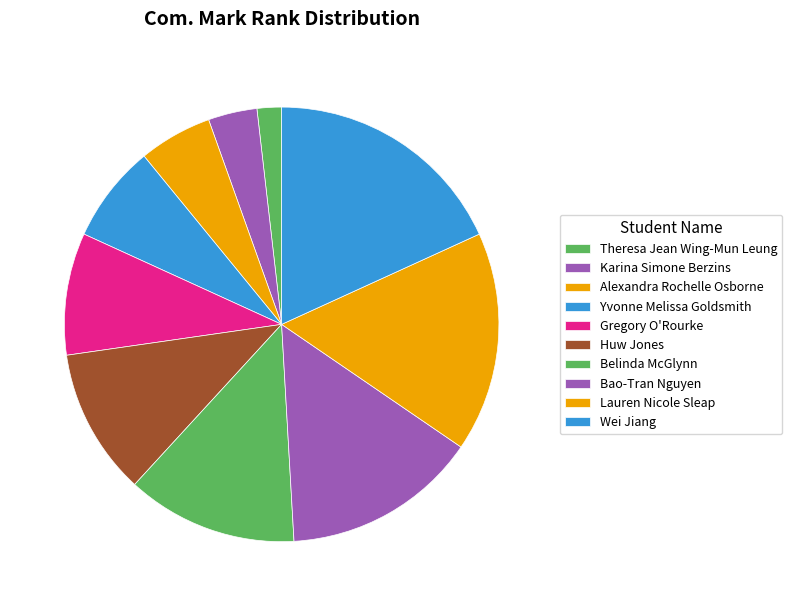

Do Yvonne Melissa Goldsmith and Huw Jones together represent more than half of the pie?

No